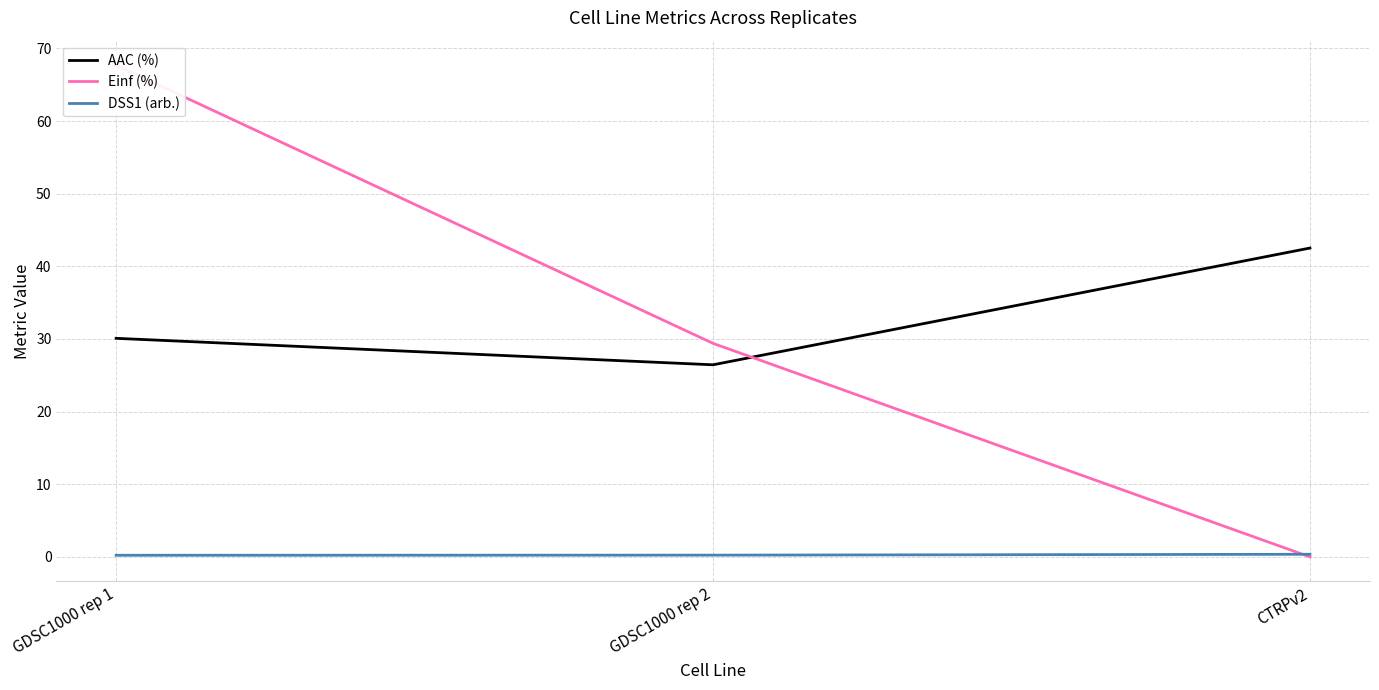

At how many categories does at least one series exceed 29?

3